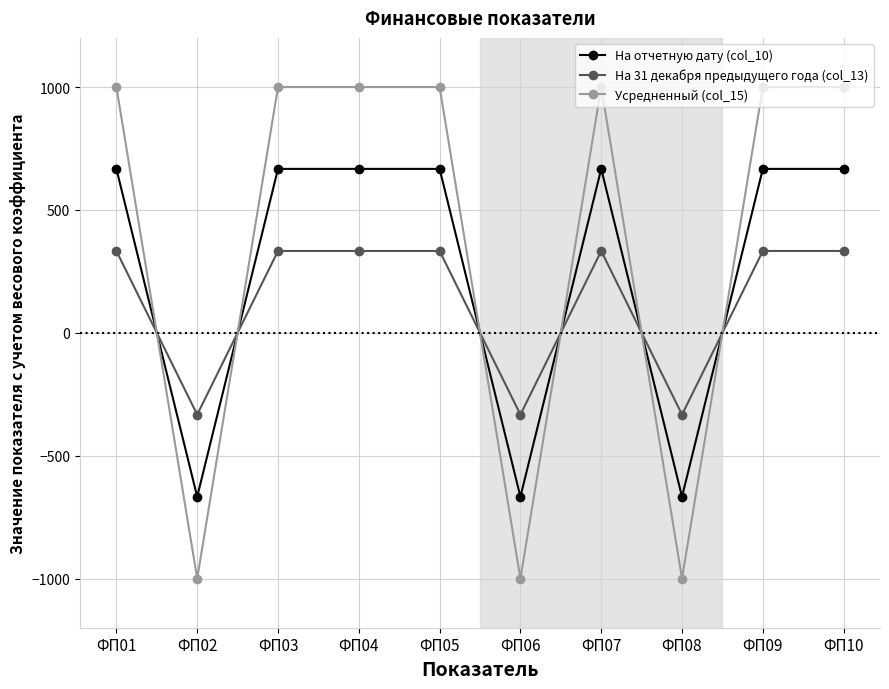

Reading left to right, transcribe all the data shown in this chart.

На отчетную дату (col_10): ФП01=667	ФП02=-667	ФП03=667	ФП04=667	ФП05=667	ФП06=-667	ФП07=667	ФП08=-667	ФП09=667	ФП10=667
На 31 декабря предыдущего года (col_13): ФП01=333	ФП02=-333	ФП03=333	ФП04=333	ФП05=333	ФП06=-333	ФП07=333	ФП08=-333	ФП09=333	ФП10=333
Усредненный (col_15): ФП01=1000	ФП02=-1000	ФП03=1000	ФП04=1000	ФП05=1000	ФП06=-1000	ФП07=1000	ФП08=-1000	ФП09=1000	ФП10=1000